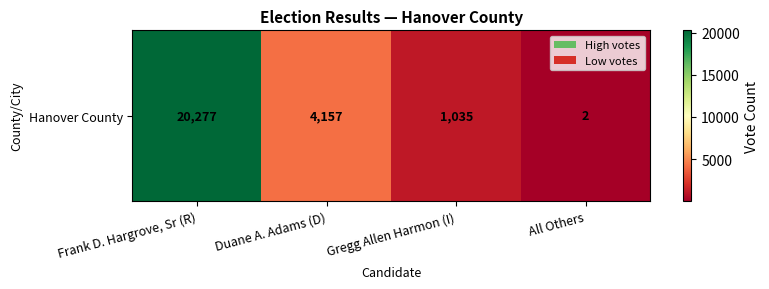

Reading left to right, list all the values displayed in this chart.

20277	4157	1035	2